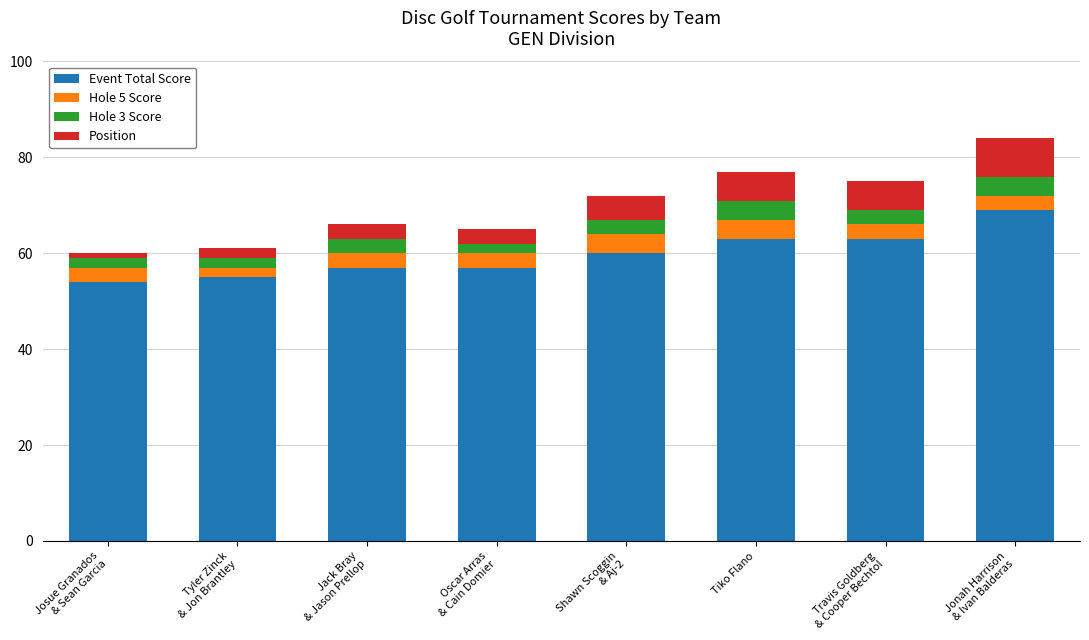

What is the minimum value for Event Total Score?

54